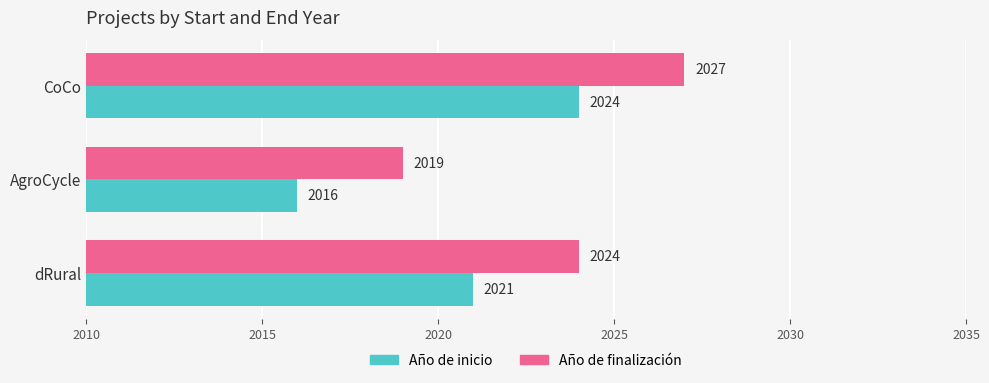

What is the greatest value displayed?

2027